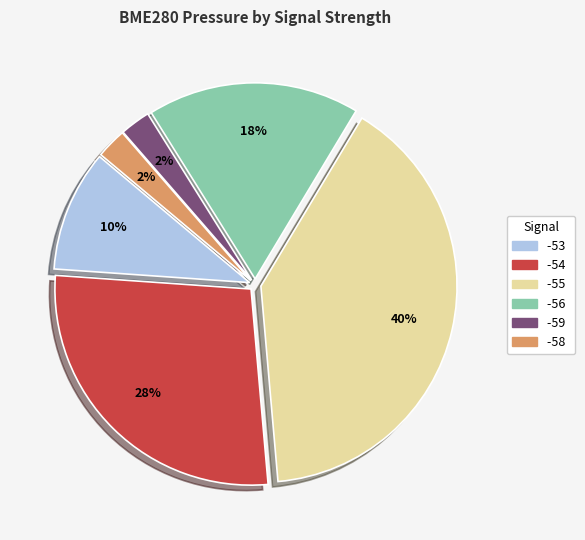

Is there any slice that represents more than half of the pie?

No